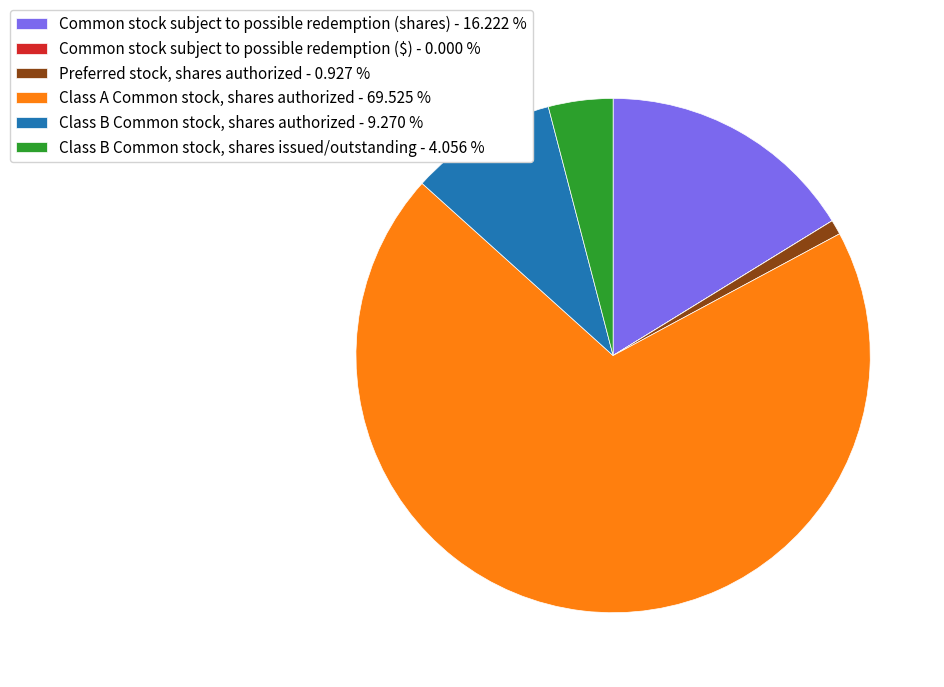

Approximately how many times larger is the value at Class B Common stock, shares issued/outstanding - 4.056 % compared to Preferred stock, shares authorized - 0.927 %?

4.4